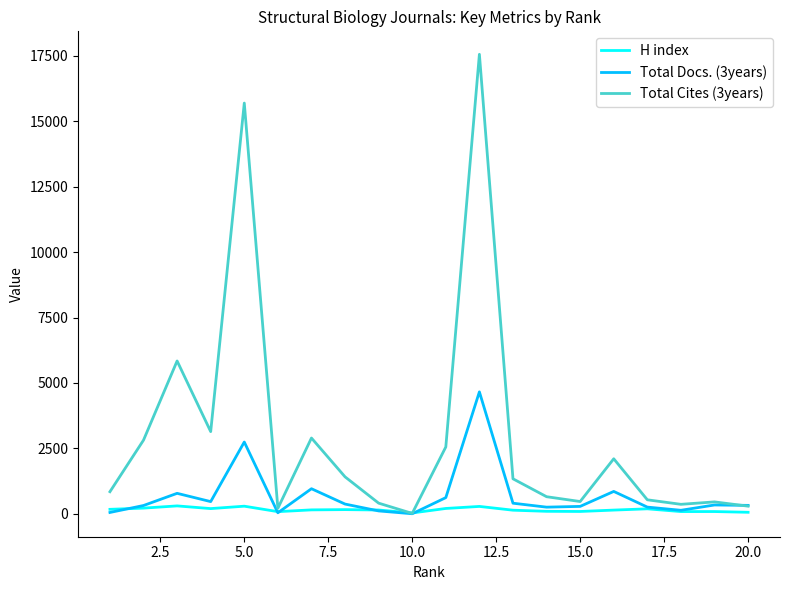

How many series are shown in this chart?

3